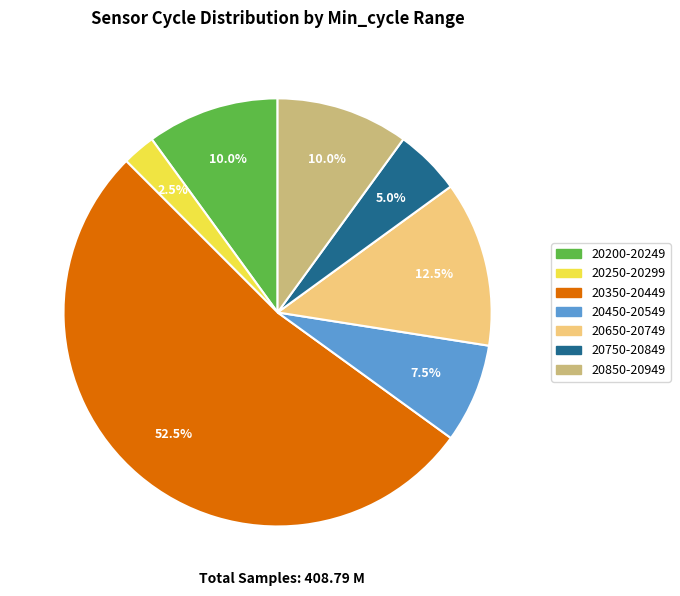

How many slices are in this pie chart?

7